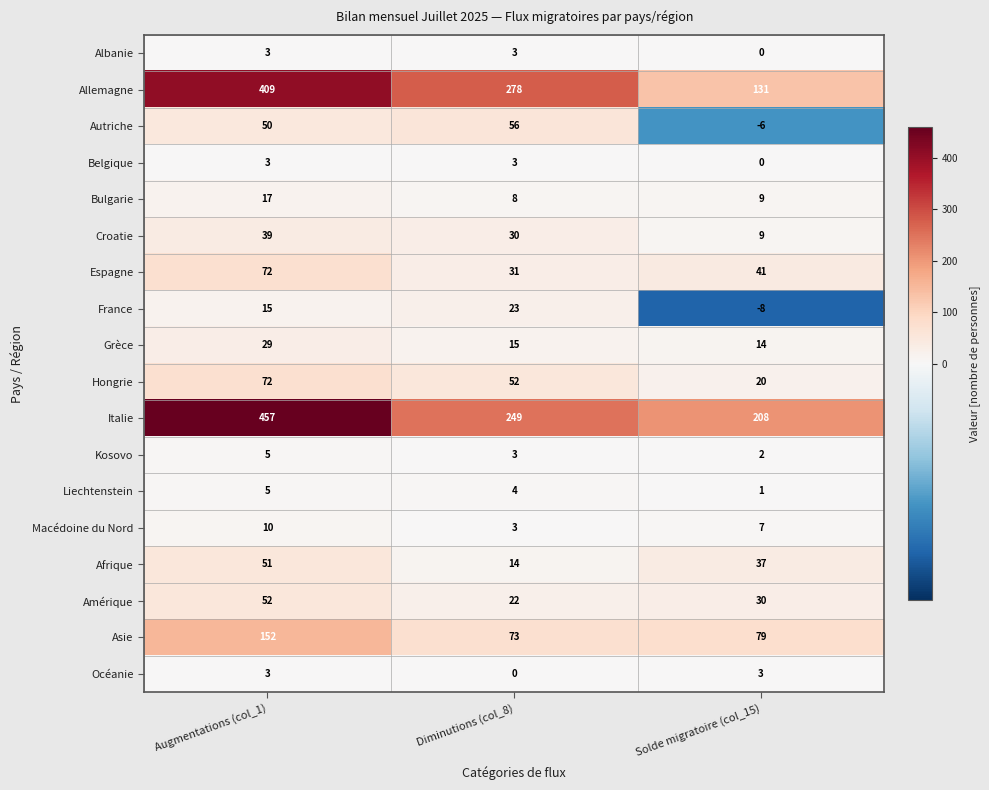

Which series changed the most between Augmentations (col_1) and Solde migratoire (col_15)?

Allemagne